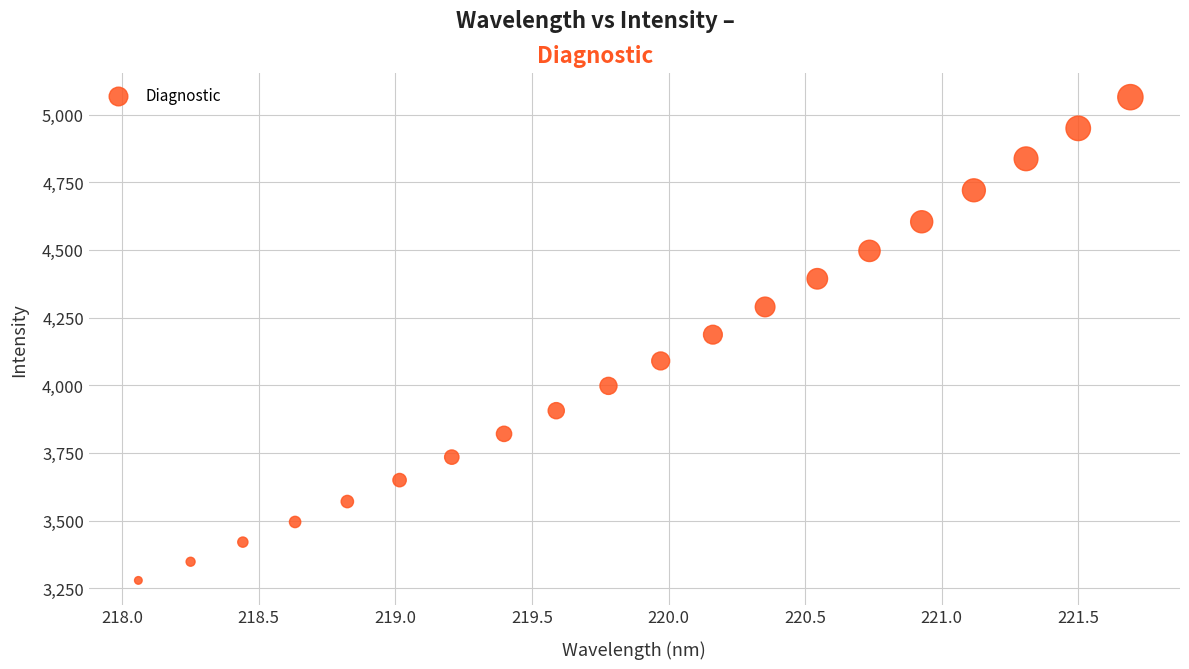

What is the range of Y values (max minus min)?

1785.1